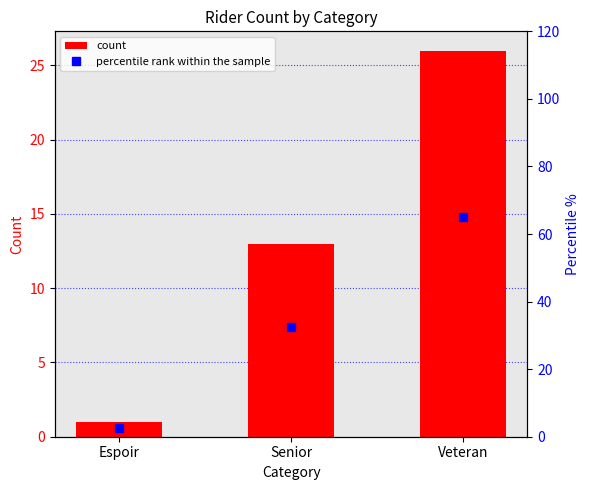

Rank the categories by count value from lowest to highest.

Espoir, Senior, Veteran